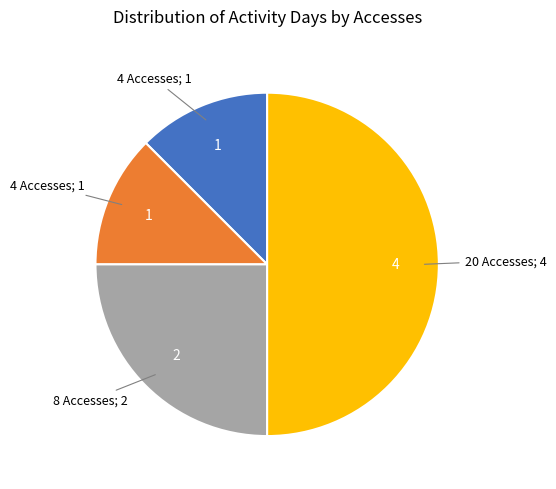

What is the smallest slice in the pie chart?

4 Accesses